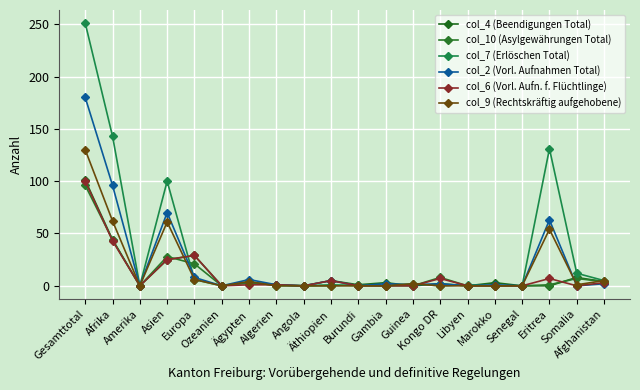

How many lines are shown in the chart?

6